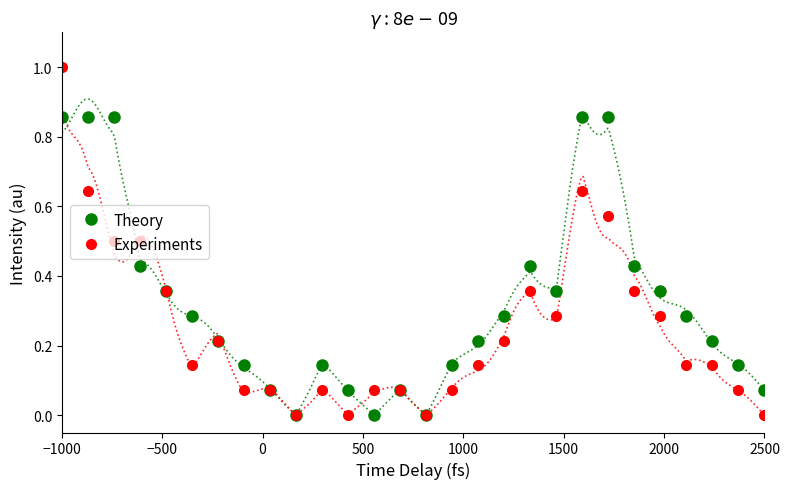

Rank the series by their maximum value, from highest to lowest.

Experiments, Theory